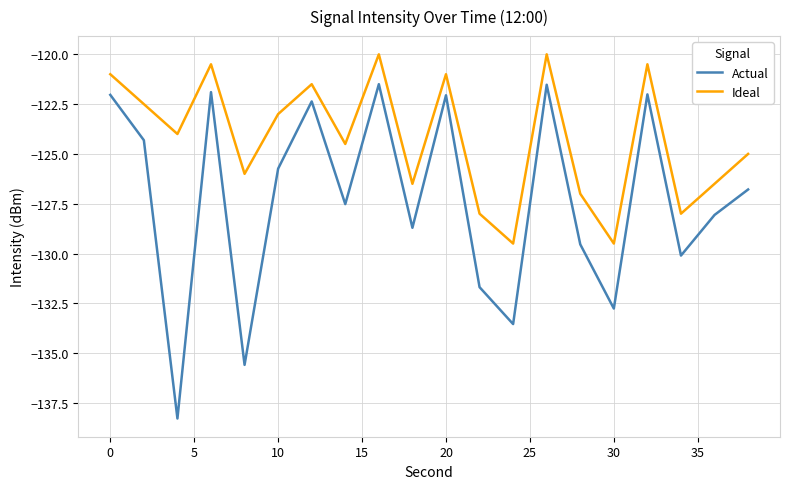

What is the difference between the maximum and second lowest values in the Actual series?

14.1